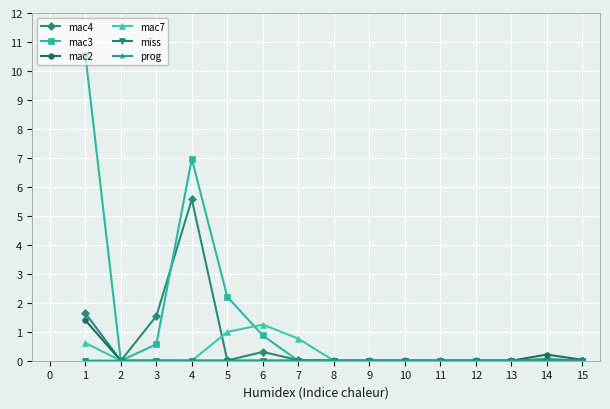

The value of mac4 at 8 is 2.3. True or false?

False